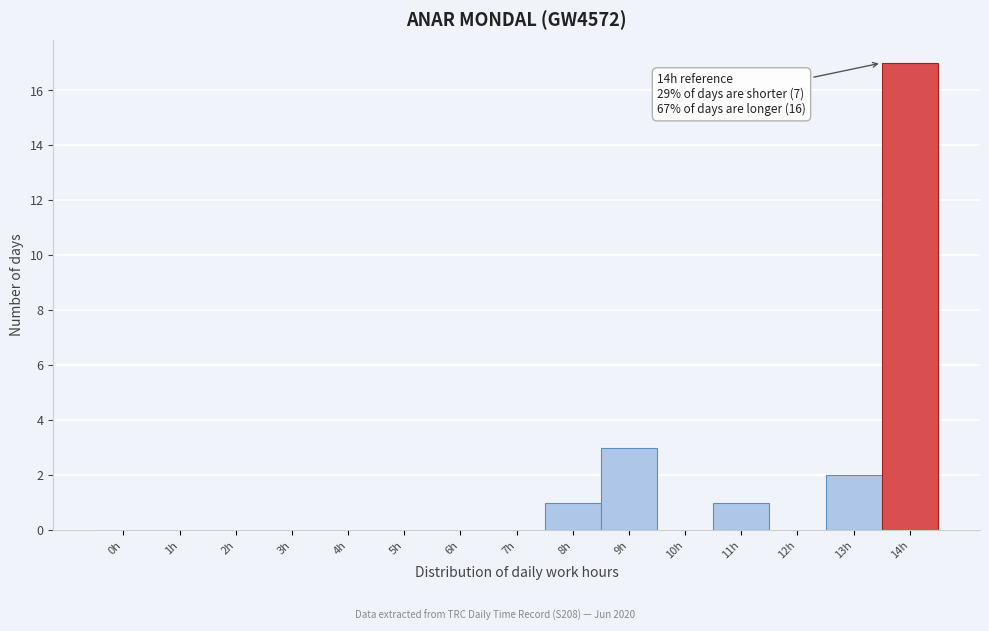

Reading left to right, list all the values displayed in this chart.

0h=0	1h=0	2h=0	3h=0	4h=0	5h=0	6h=0	7h=0	8h=1	9h=3	10h=0	11h=1	12h=0	13h=2	14h=17